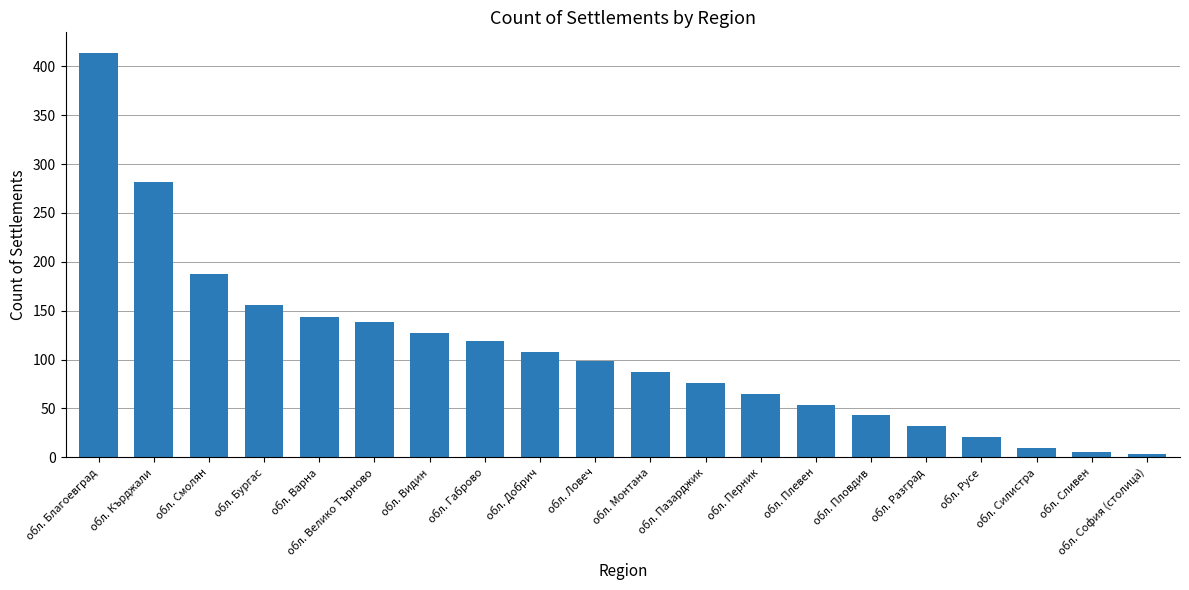

Count the number of data series in this chart.

1